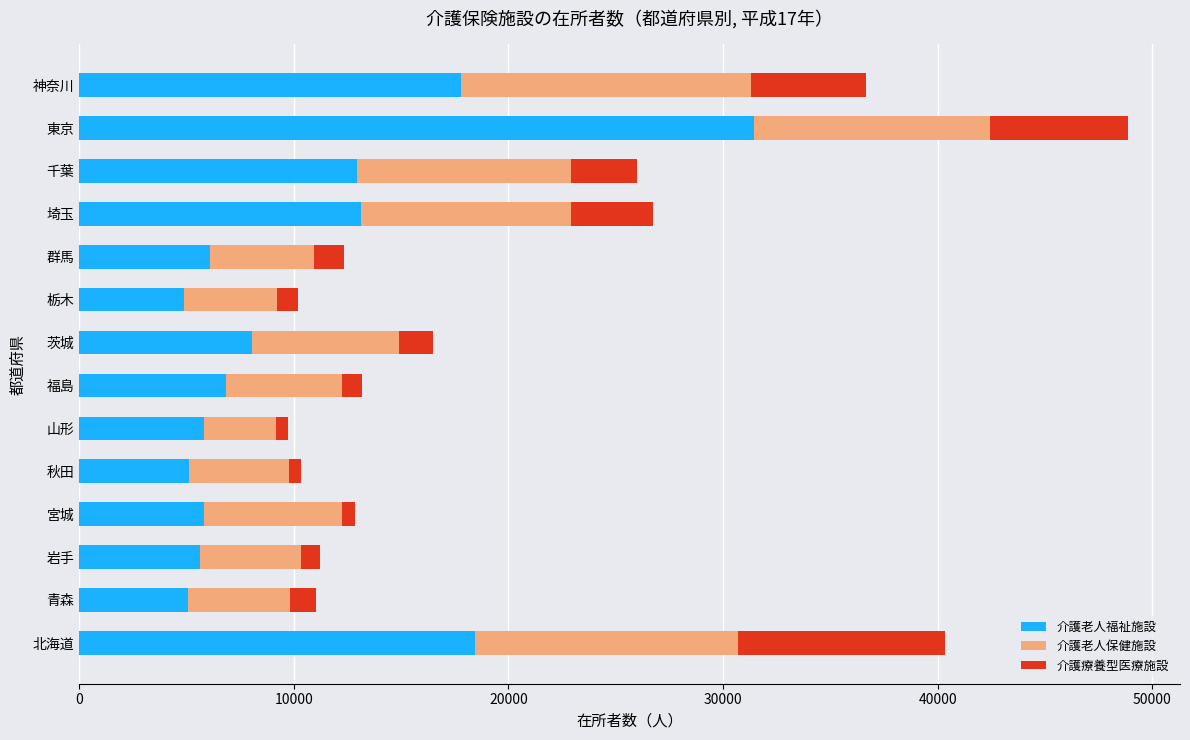

What is the average value of the 介護老人福祉施設 series?

10512